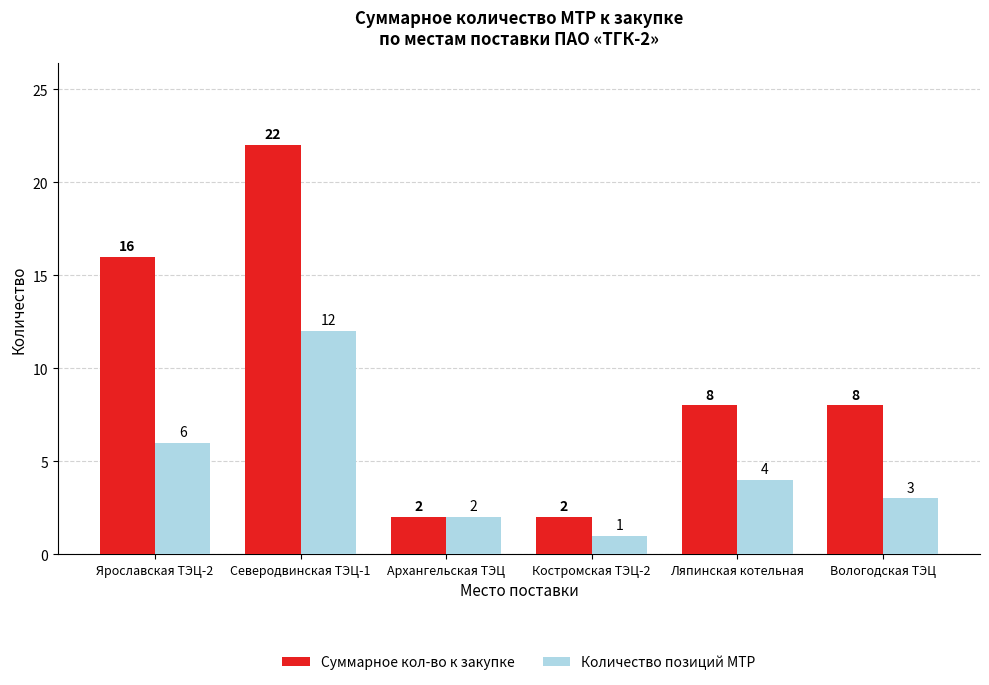

List the series in order of their overall mean, highest first.

Суммарное кол-во к закупке, Количество позиций МТР